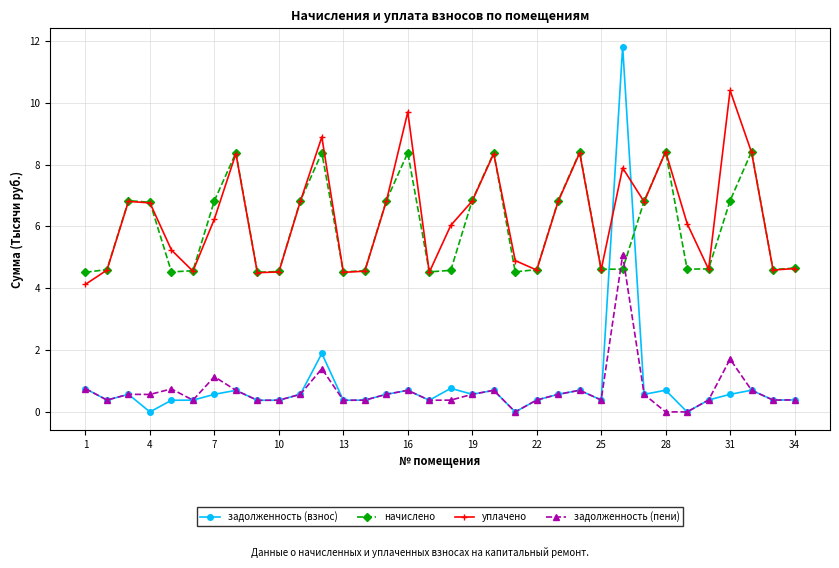

What is the maximum value shown in the chart?

11.8